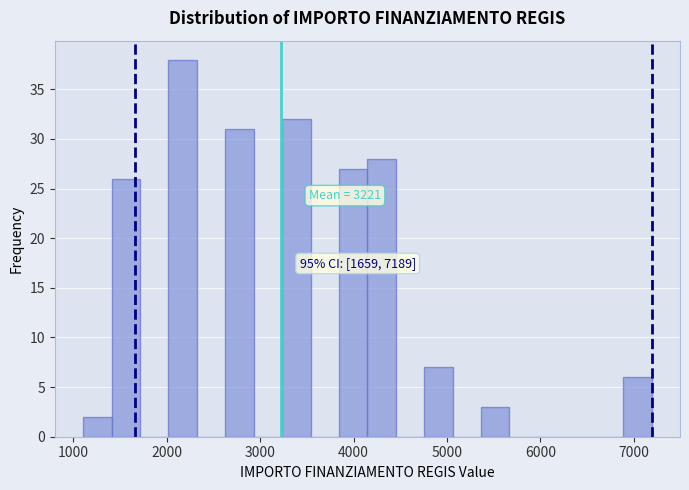

Around what value on the x-axis is the tallest bar? Give the approximate position of its centre, as read against the axis.

2200